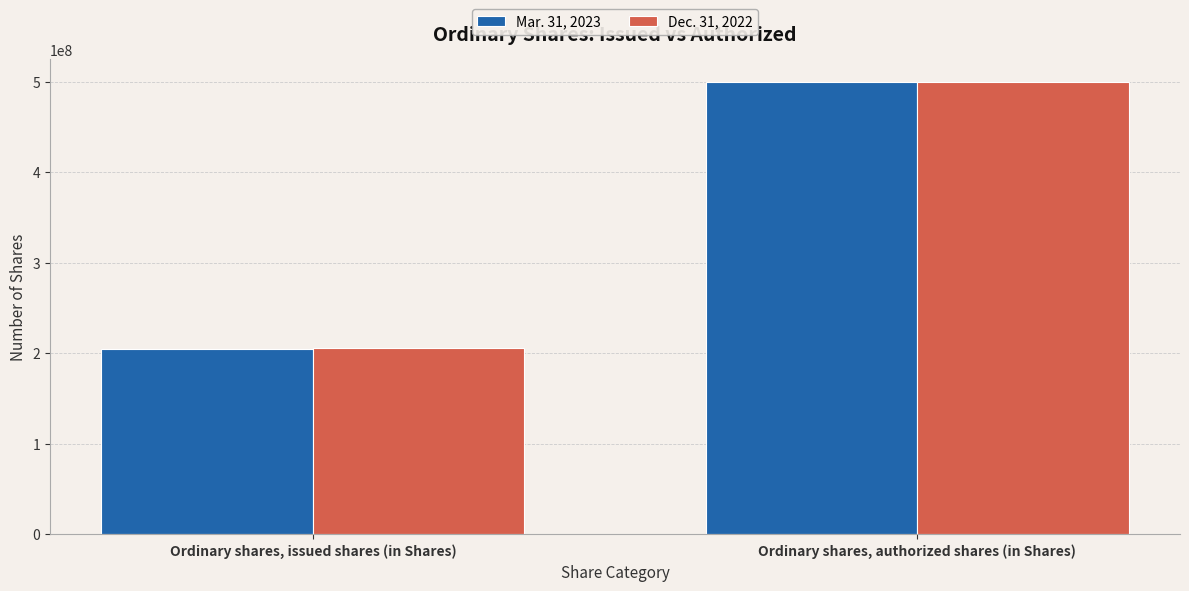

What is the approximate value of Mar. 31, 2023 at Ordinary shares, authorized shares (in Shares), to the nearest 10?

500000000